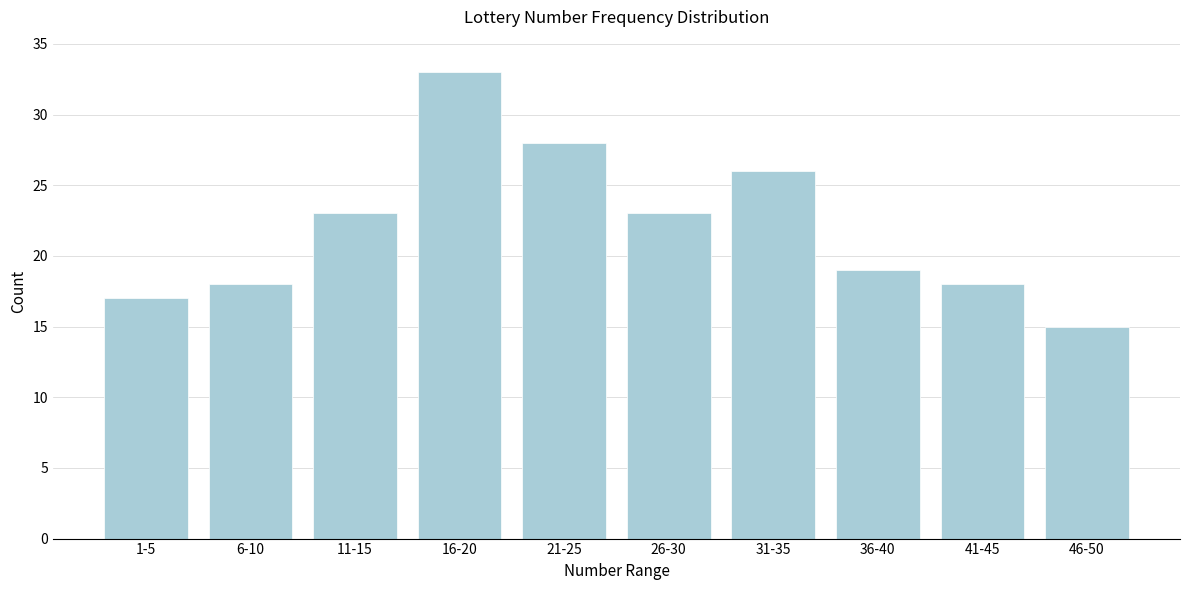

Reading left to right, list all the values displayed in this chart.

1-5=17	6-10=18	11-15=23	16-20=33	21-25=28	26-30=23	31-35=26	36-40=19	41-45=18	46-50=15